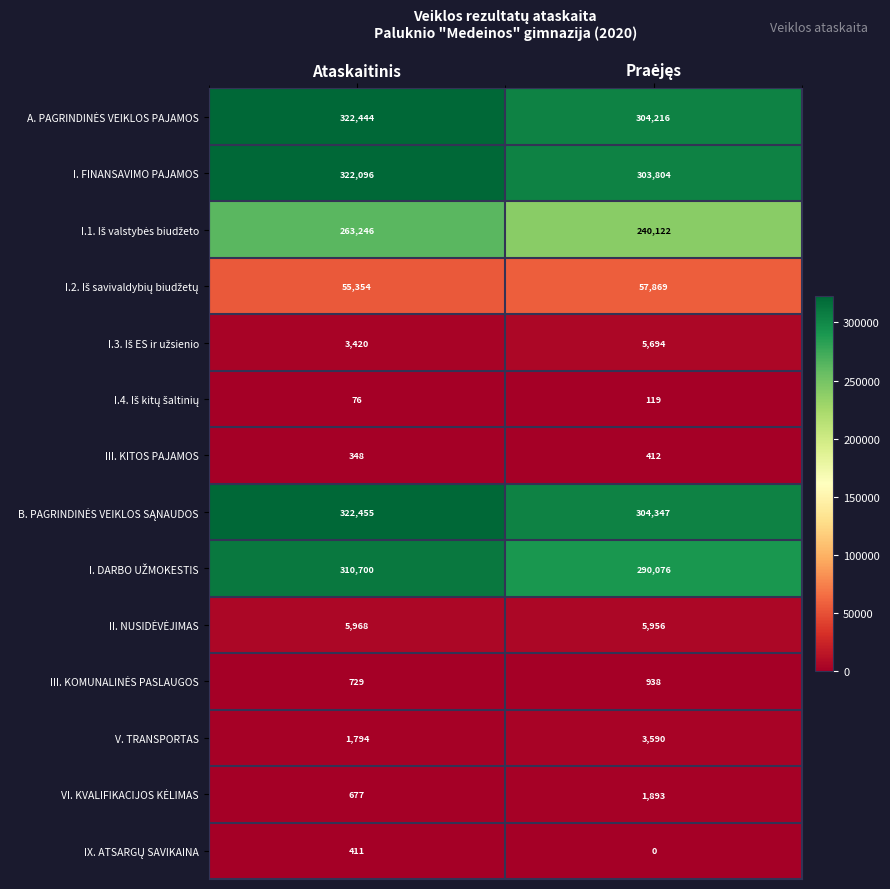

Read the I. FINANSAVIMO PAJAMOS value at Ataskaitinis, to the nearest 100.

322100